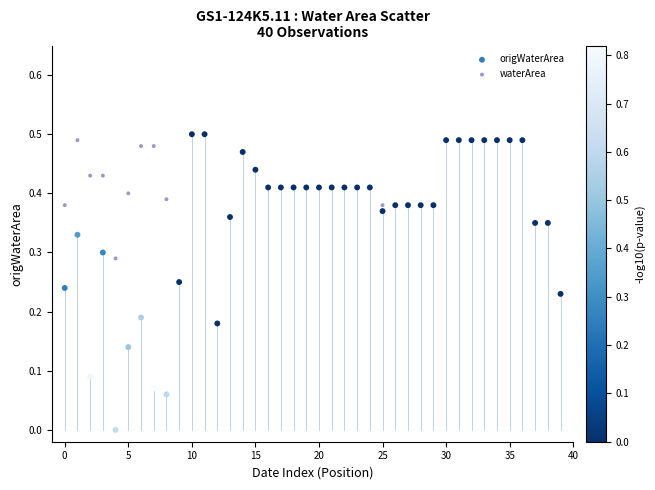

What are all the series names shown in the legend?

origWaterArea, waterArea